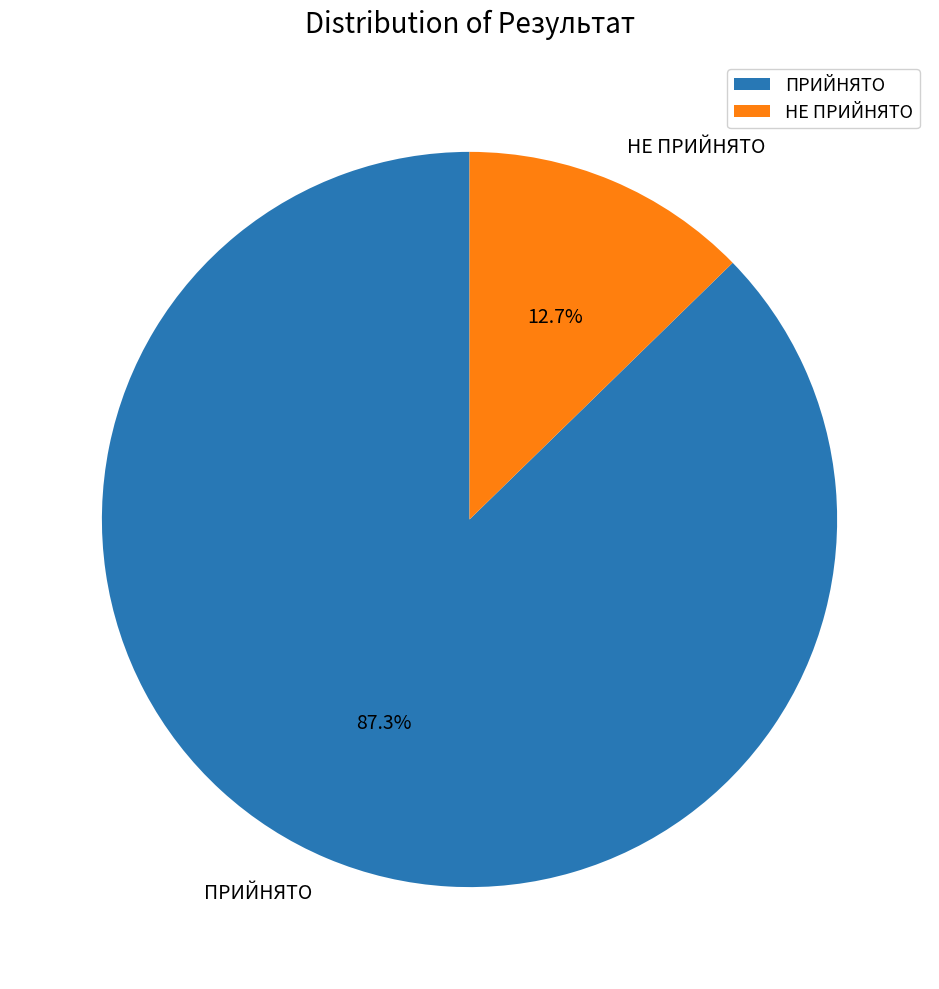

Which slice represents more than half of the pie?

ПРИЙНЯТО